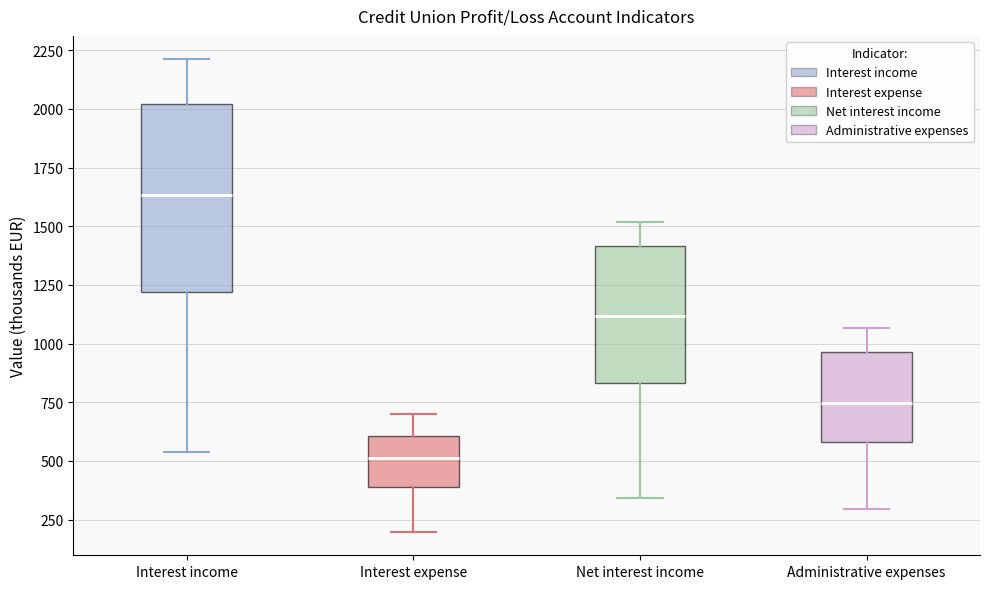

Reading left to right, read every box against the y-axis: the position of its median line, the range the box covers, and the ends of its whiskers. The values are not printed on the chart, so give them approximately, as read against the axis.

Interest income: median 1650, box 1200 to 2000, whiskers 550 to 2200
Interest expense: median 500, box 400 to 600, whiskers 200 to 700
Net interest income: median 1100, box 850 to 1400, whiskers 350 to 1500
Administrative expenses: median 750, box 600 to 950, whiskers 300 to 1050